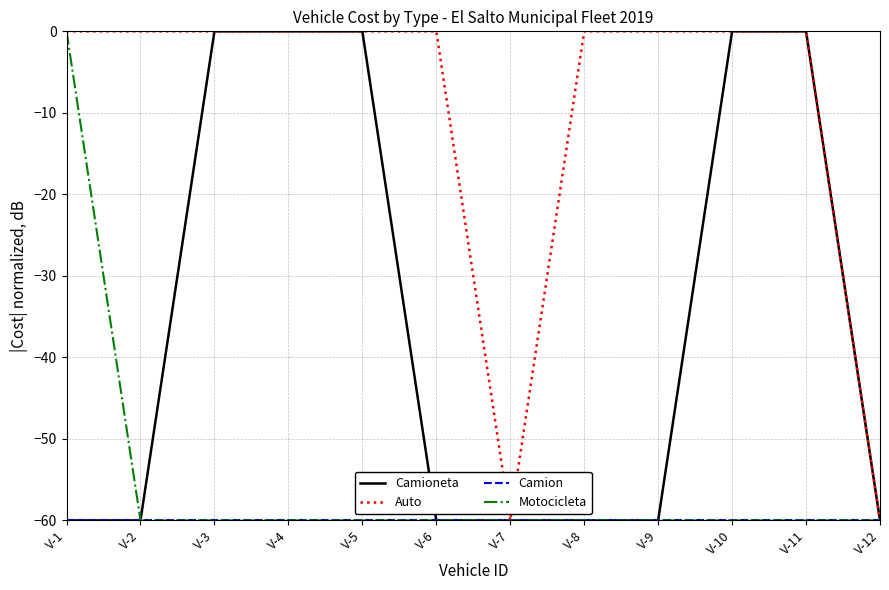

Which series has the largest total across all categories?

Auto